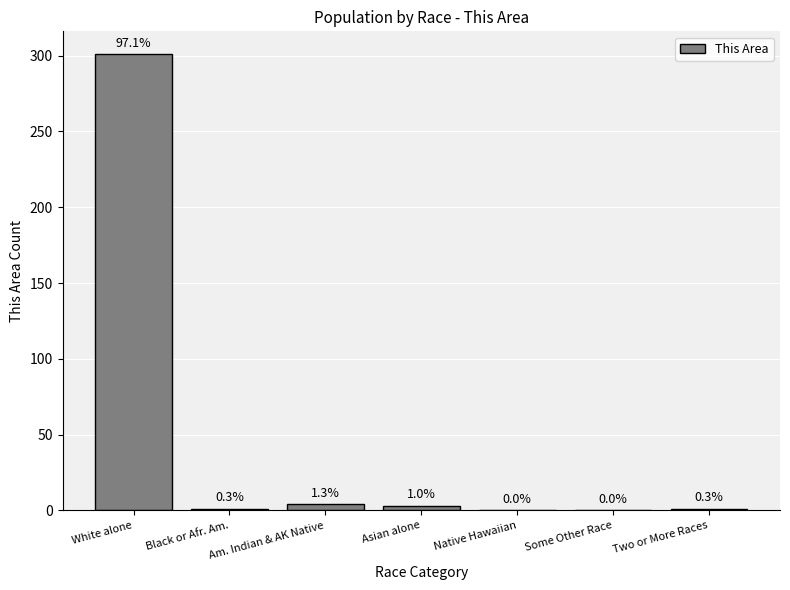

At which label does the data first exceed 1?

White alone